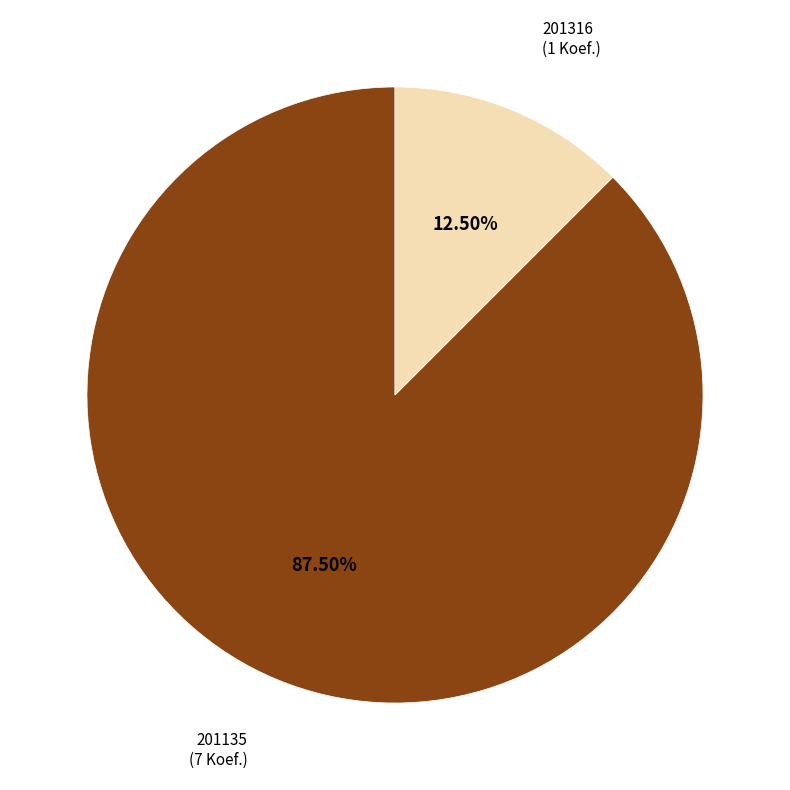

Which has a higher value, 201316 or 201135?

201135